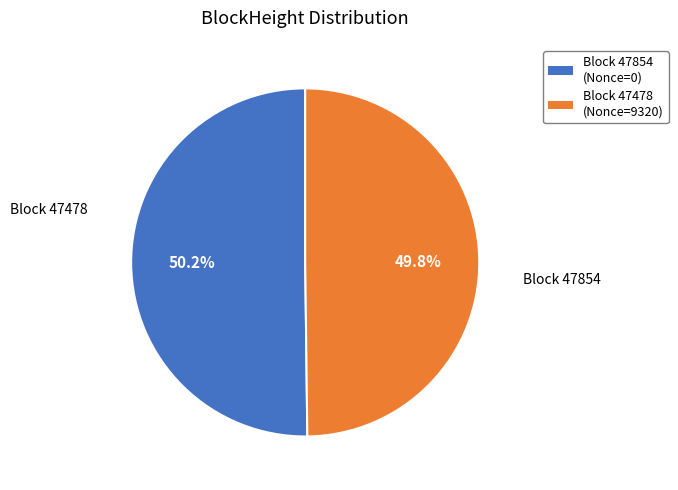

Is there any slice that represents more than half of the pie?

Yes